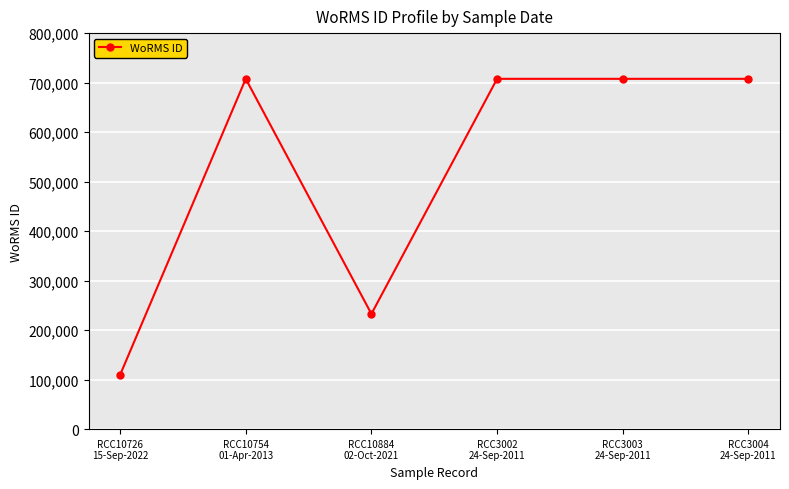

Is it true that the value at RCC3002
24-Sep-2011 is 707630?

True